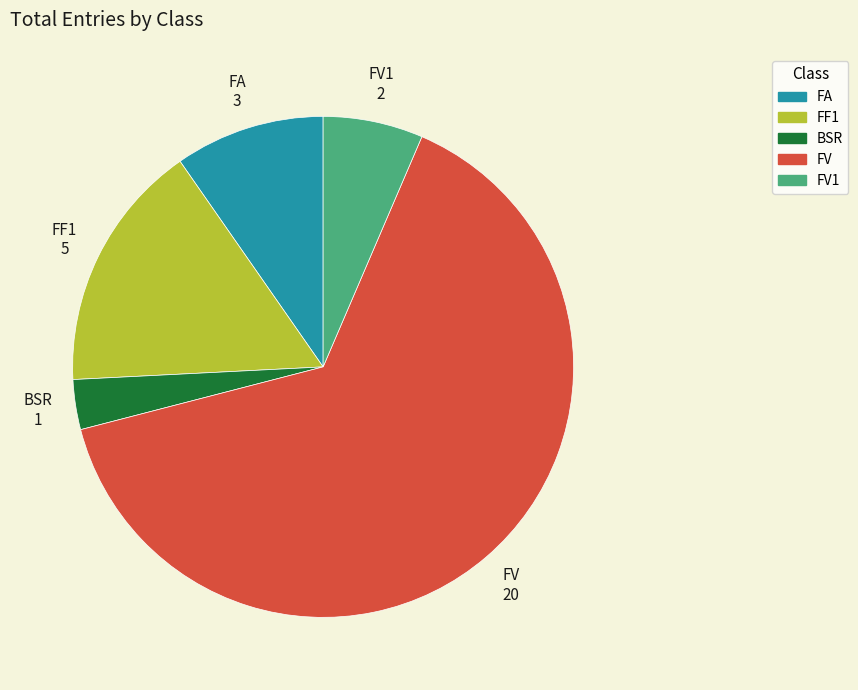

How many slices are in this pie chart?

5